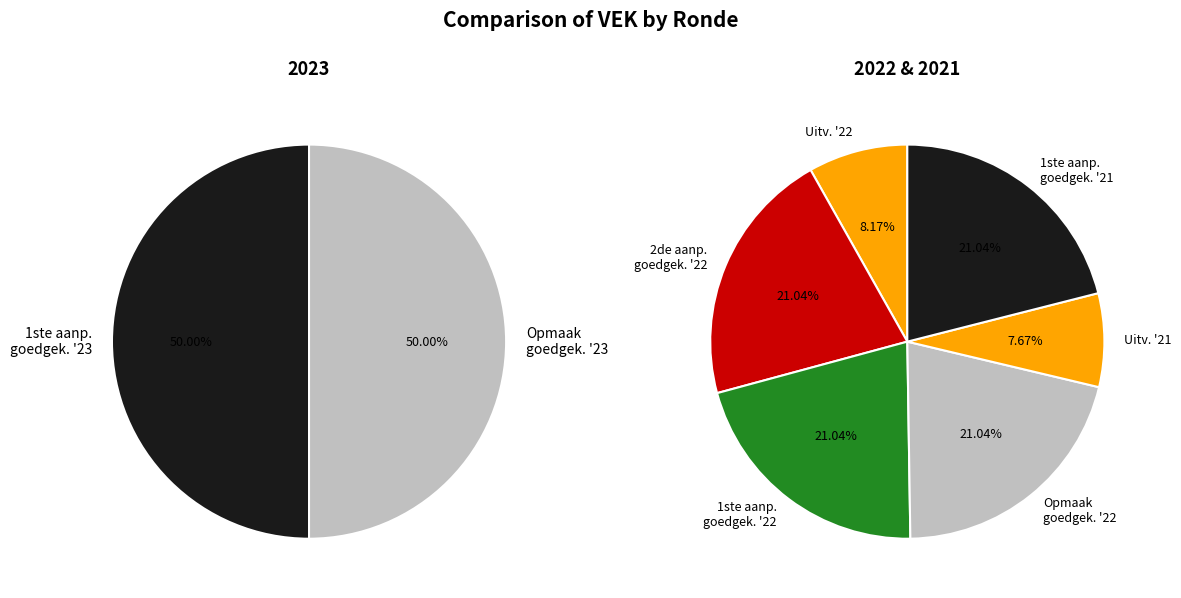

Which slice is the largest?

2023 1ste aanpassing – goedgekeurd